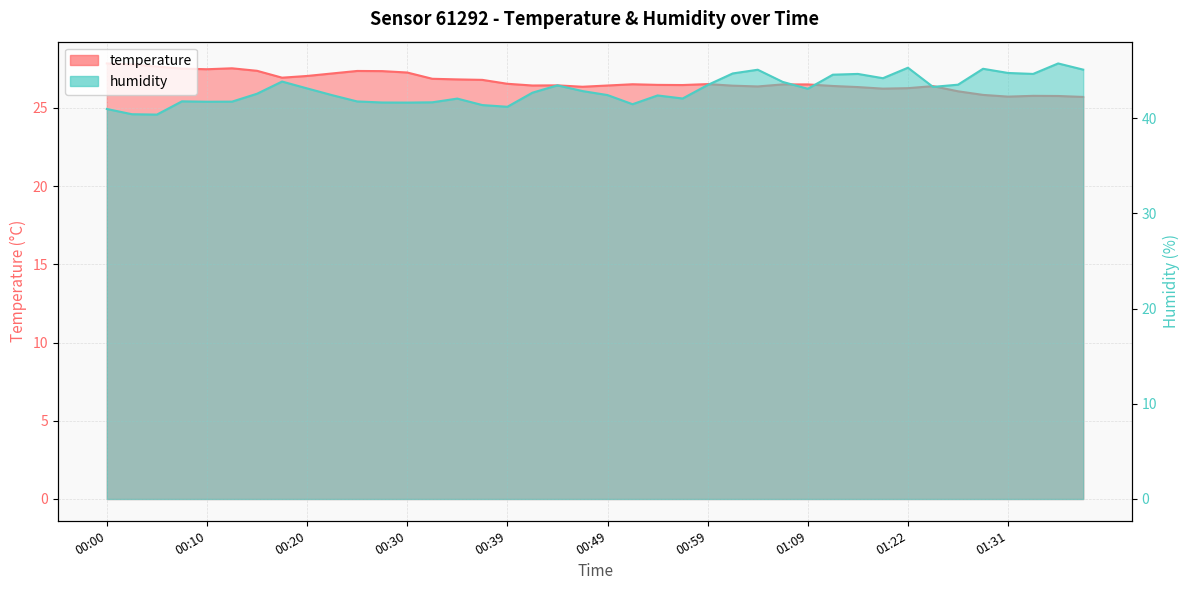

List the series in order of their overall mean, lowest first.

temperature, humidity